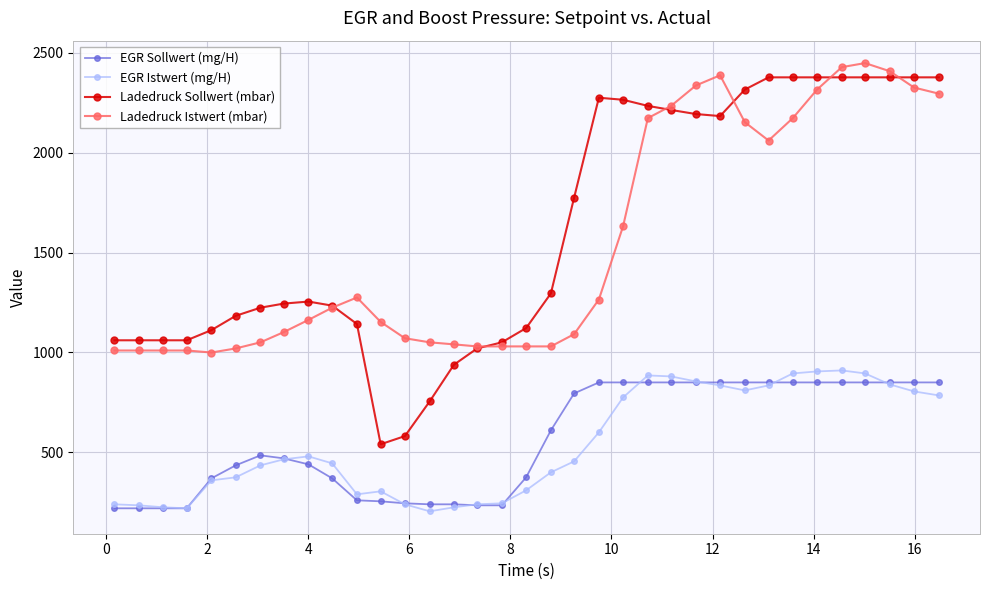

What is the lowest value of the EGR Sollwert (mg/H) series?

220.0